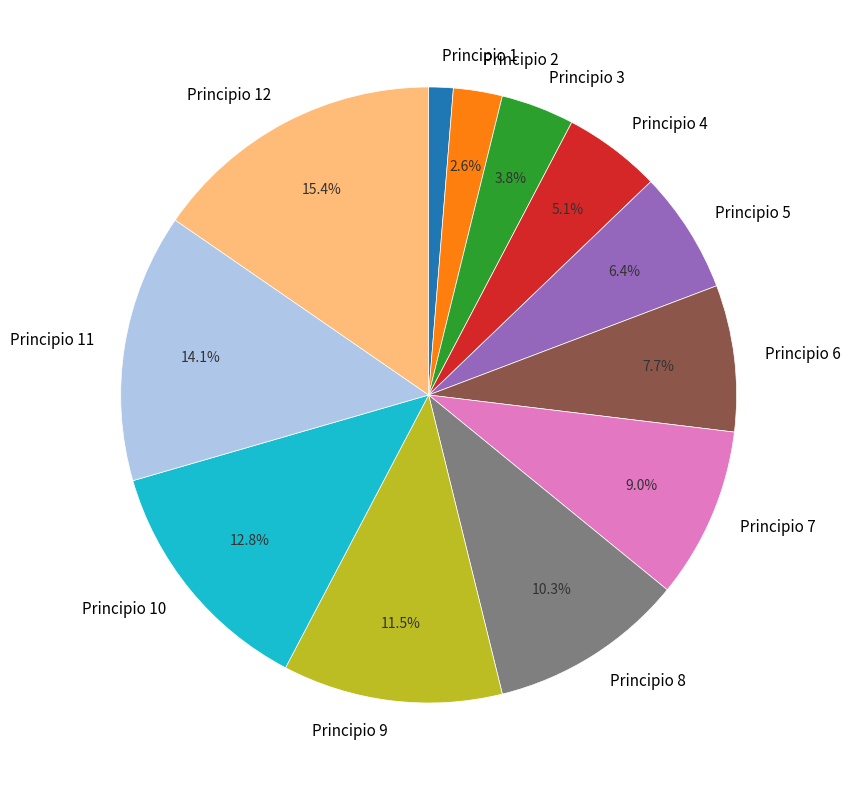

To the nearest percent, what percentage of the pie is Principio 3?

4%